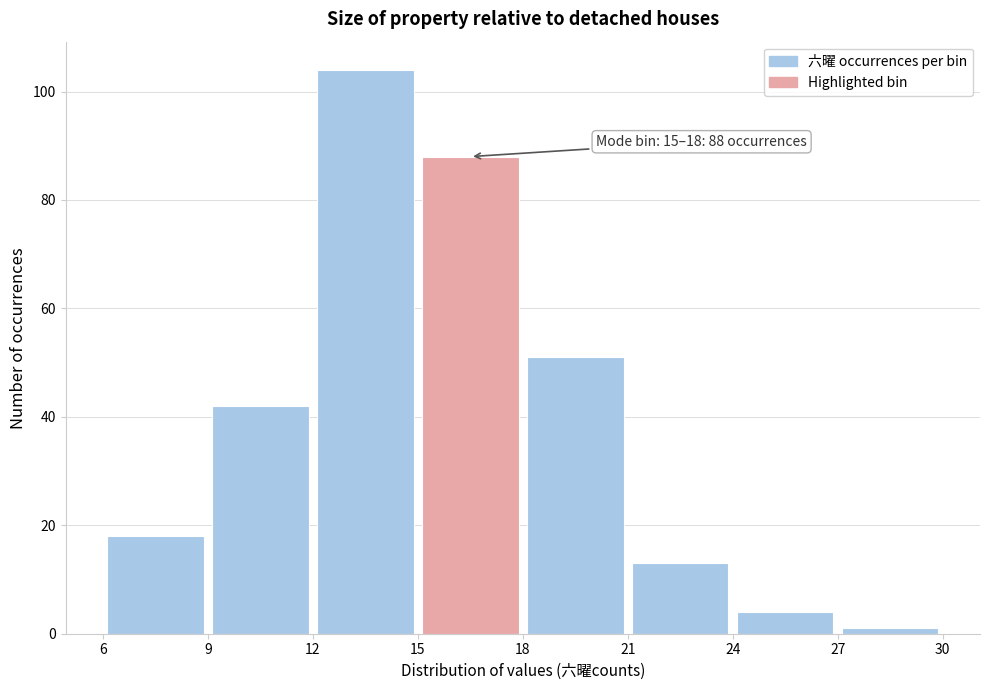

Which range on the x-axis has the tallest bar?

12 to 15